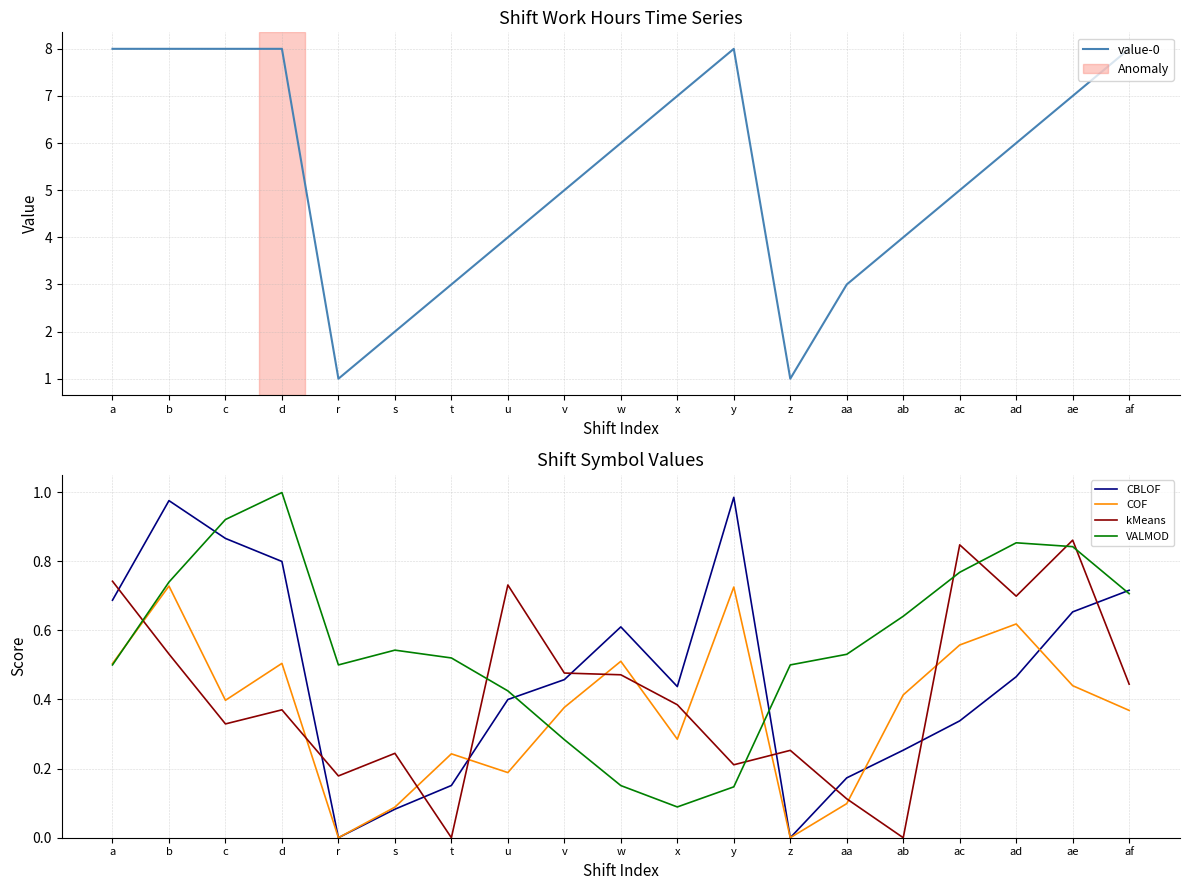

Which series has the largest total across all categories?

value-0